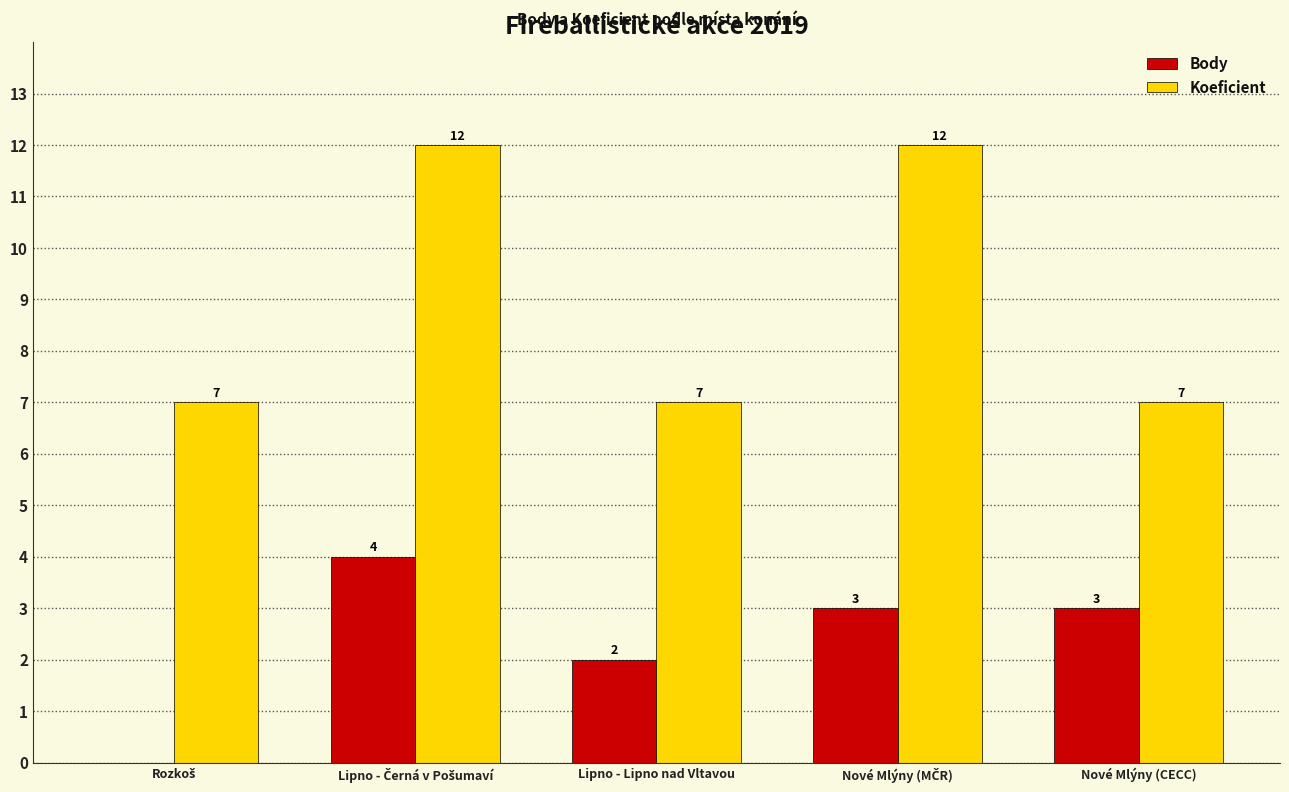

Which series has the largest total across all categories?

Koeficient